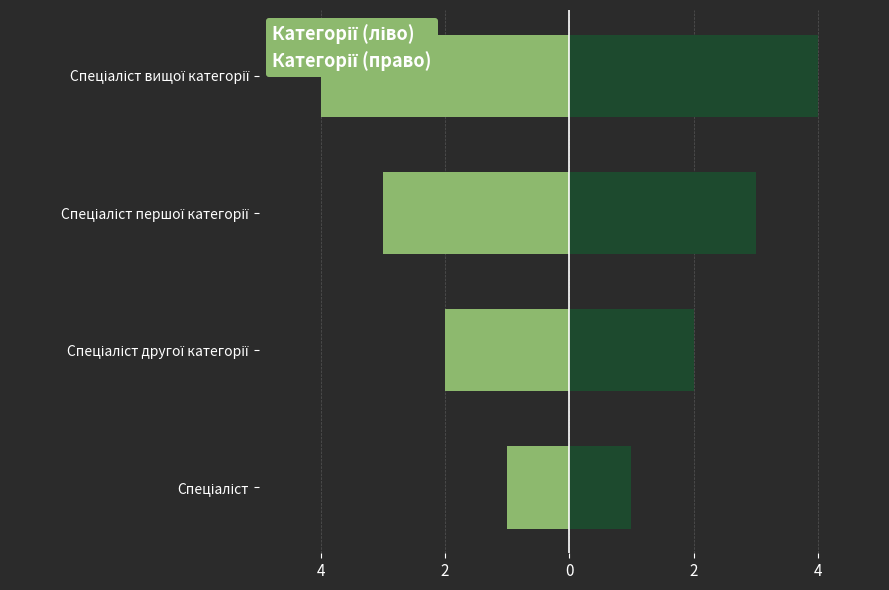

The Ідентифікатор series shows 7 at Спеціаліст вищої категорії. True or false?

False